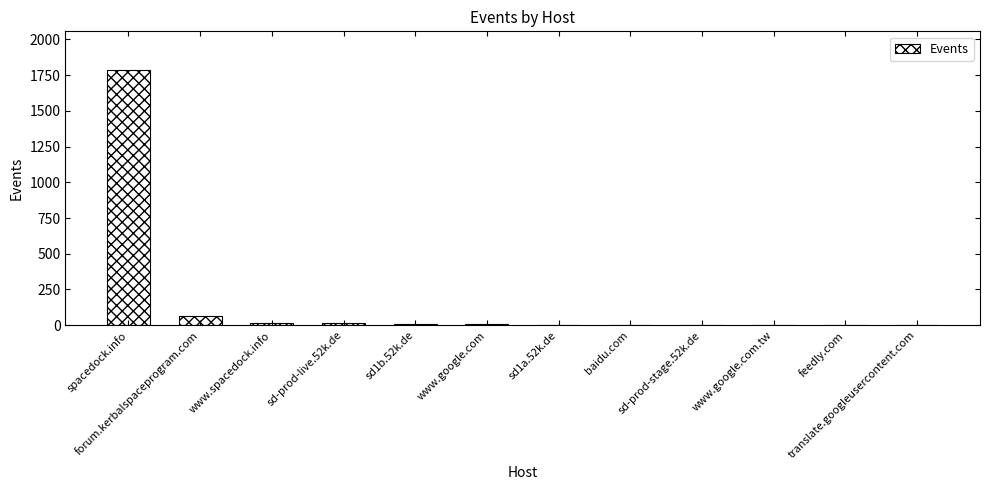

What is the average value?

159